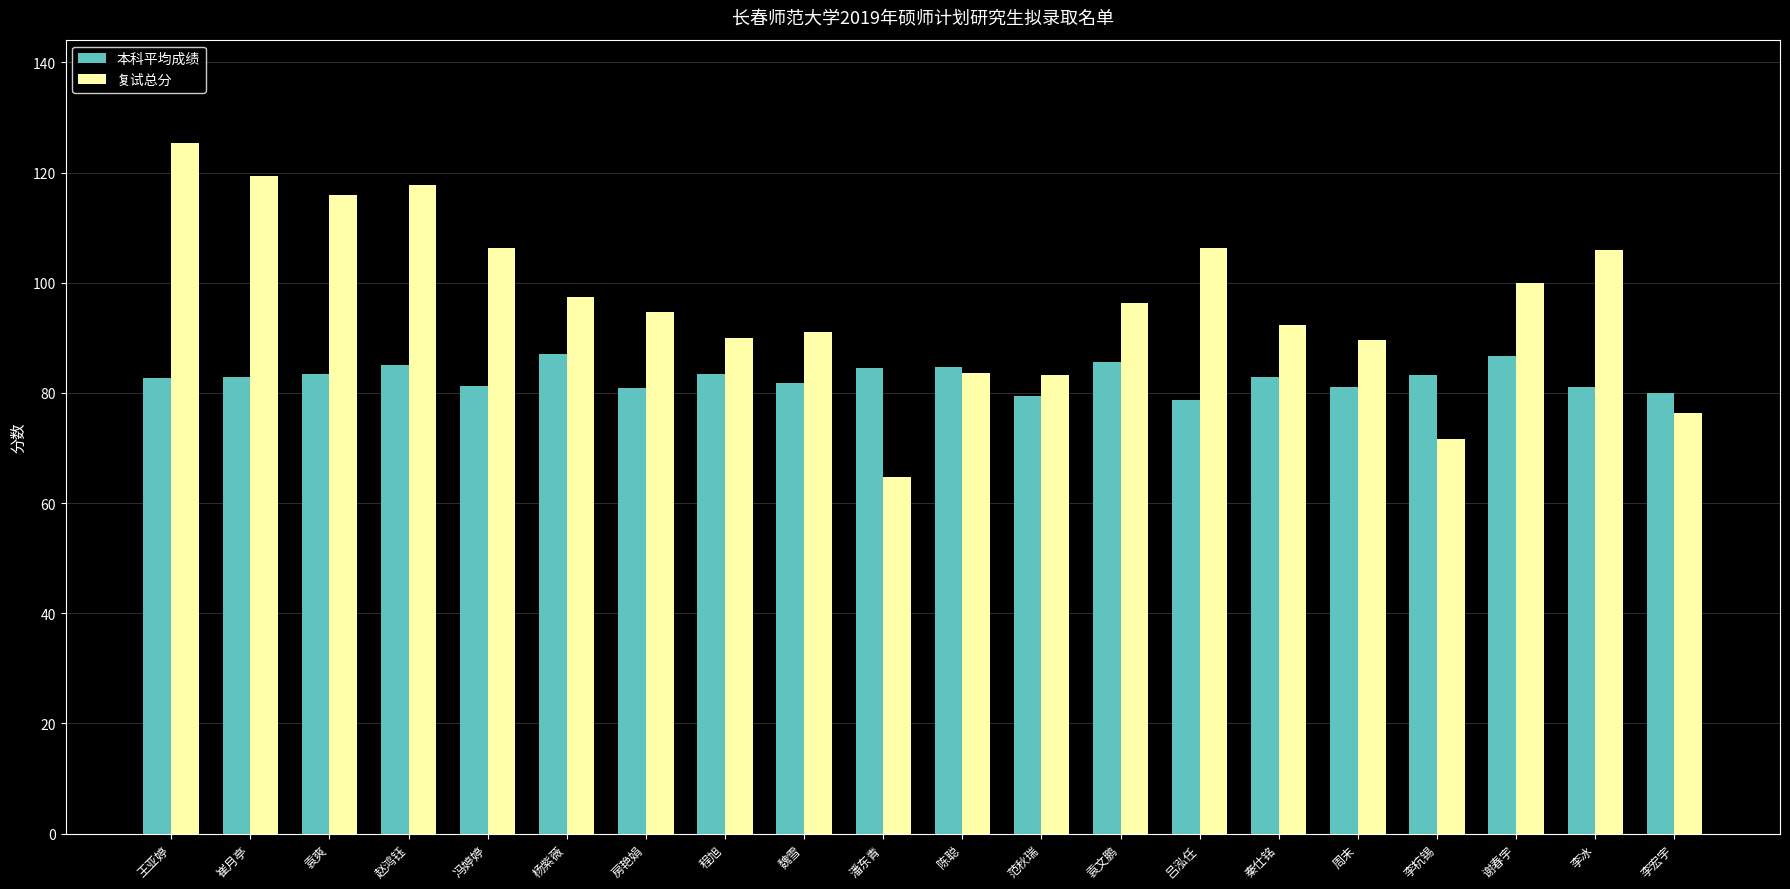

What is the label of the 3rd bar from the left?

袁爽